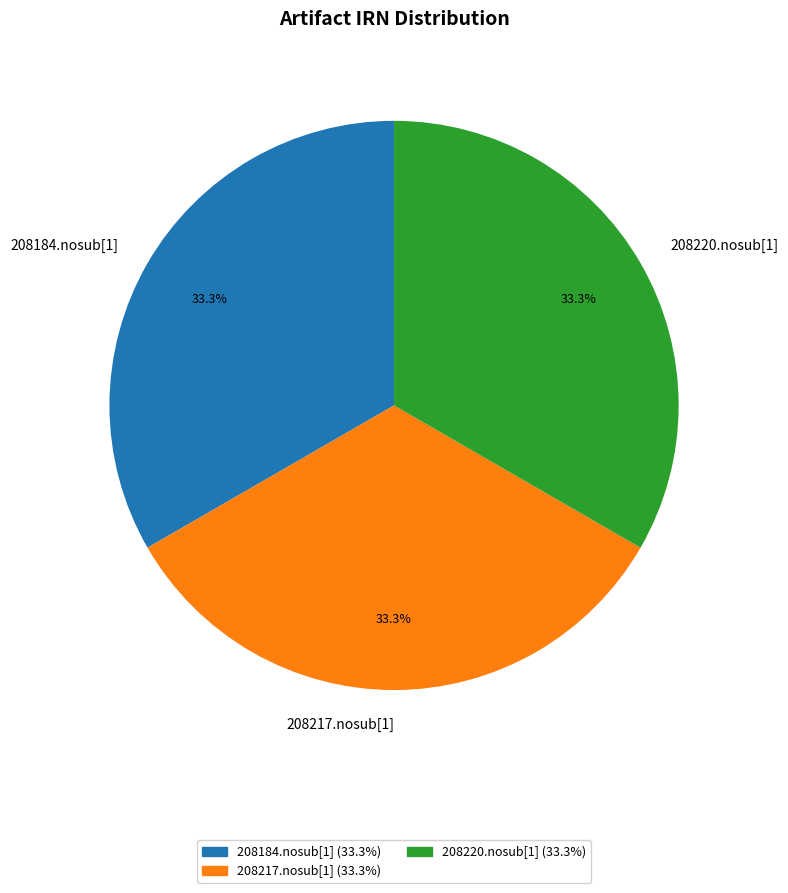

Approximately how many times larger is the value at 208220.nosub[1] compared to 208217.nosub[1]?

1.0